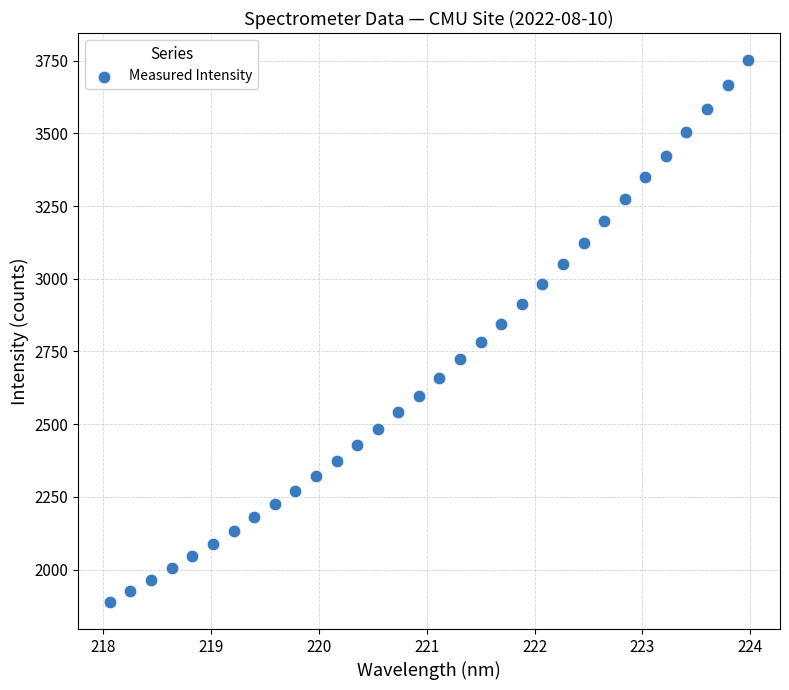

What is the range of Y values (max minus min)?

1862.6